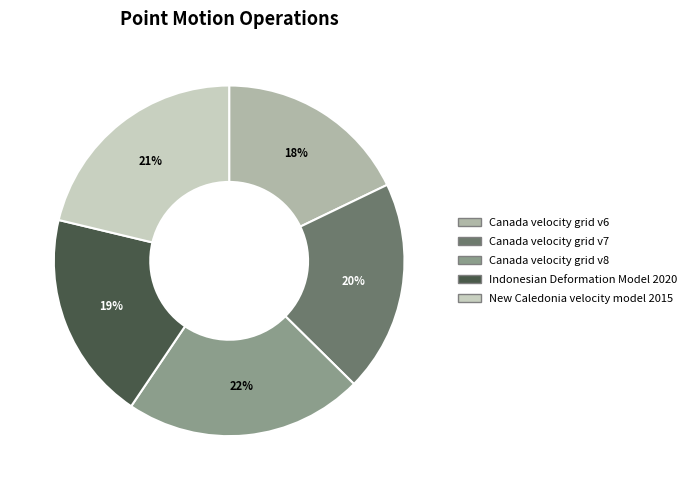

Do New Caledonia velocity model 2015 and Canada velocity grid v6 together represent more than half of the pie?

No